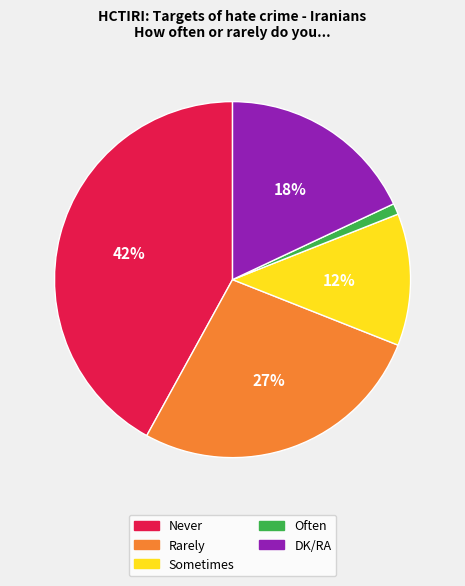

How many segments does this pie chart have?

5